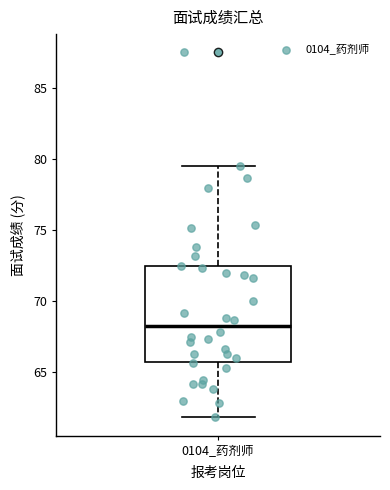

Where does the upper whisker of the box for 0104_药剂师 end on the y-axis? The values are not printed on the chart, so give them approximately, as read against the axis.

79.5